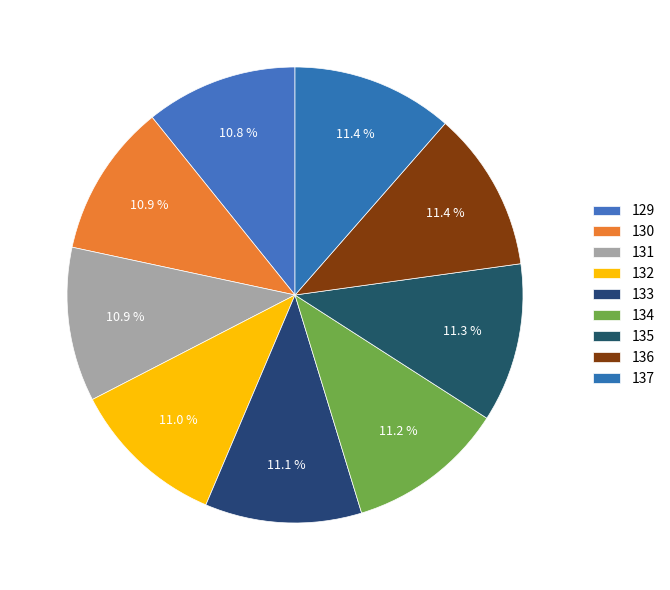

How many segments does this pie chart have?

9